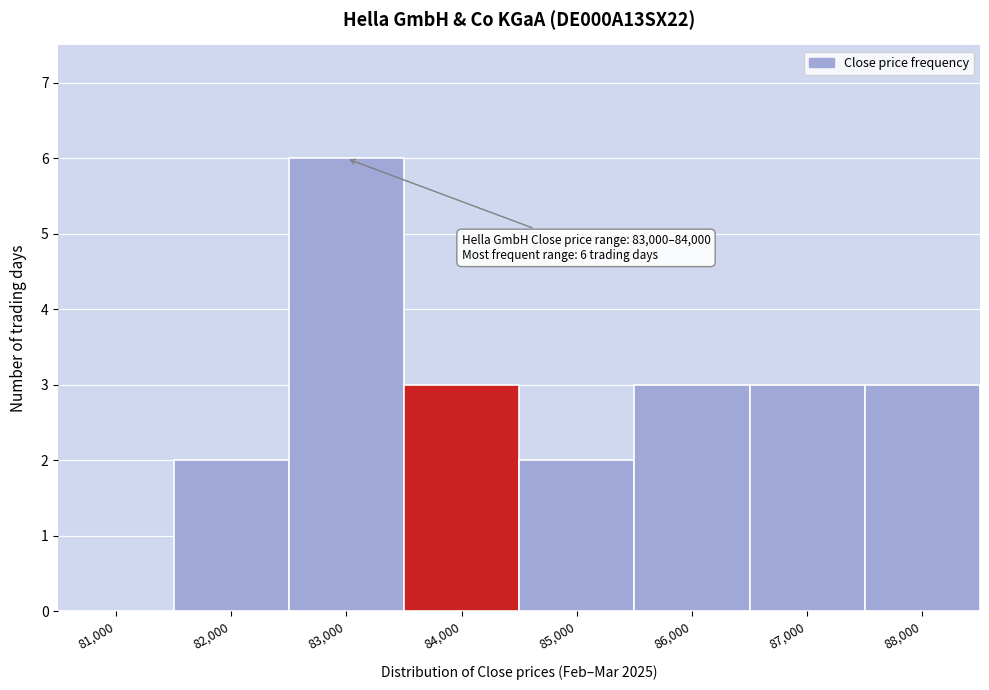

Reading left to right, extract all data points from this chart.

81,000=0	82,000=2	83,000=6	84,000=3	85,000=2	86,000=3	87,000=3	88,000=3